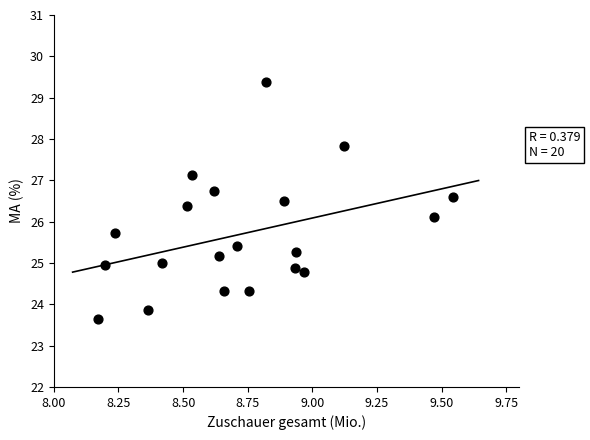

What is the range of Y values (max minus min)?

5.7